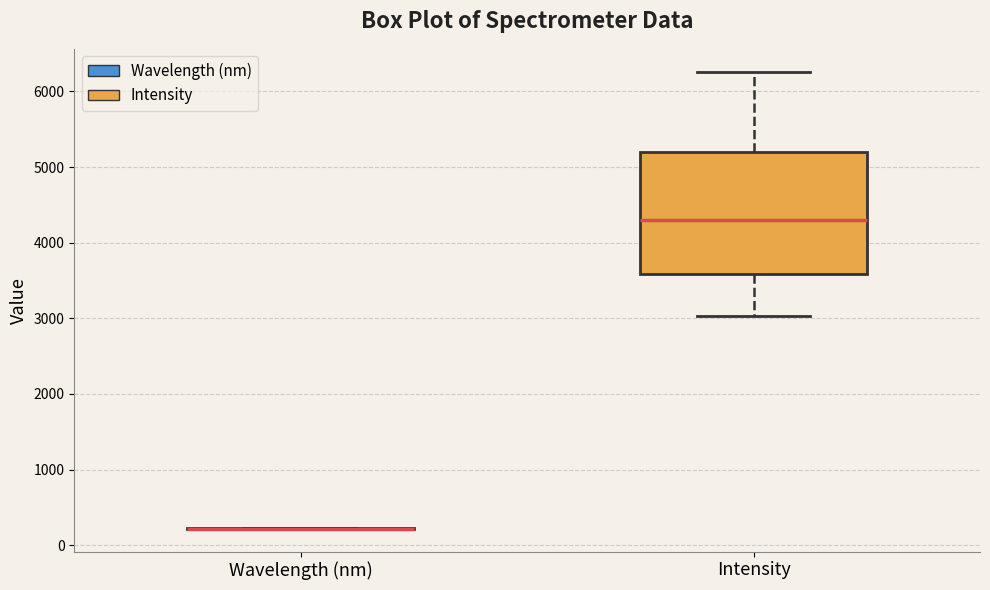

Which box is the tallest, from its lower edge to its upper edge?

Intensity